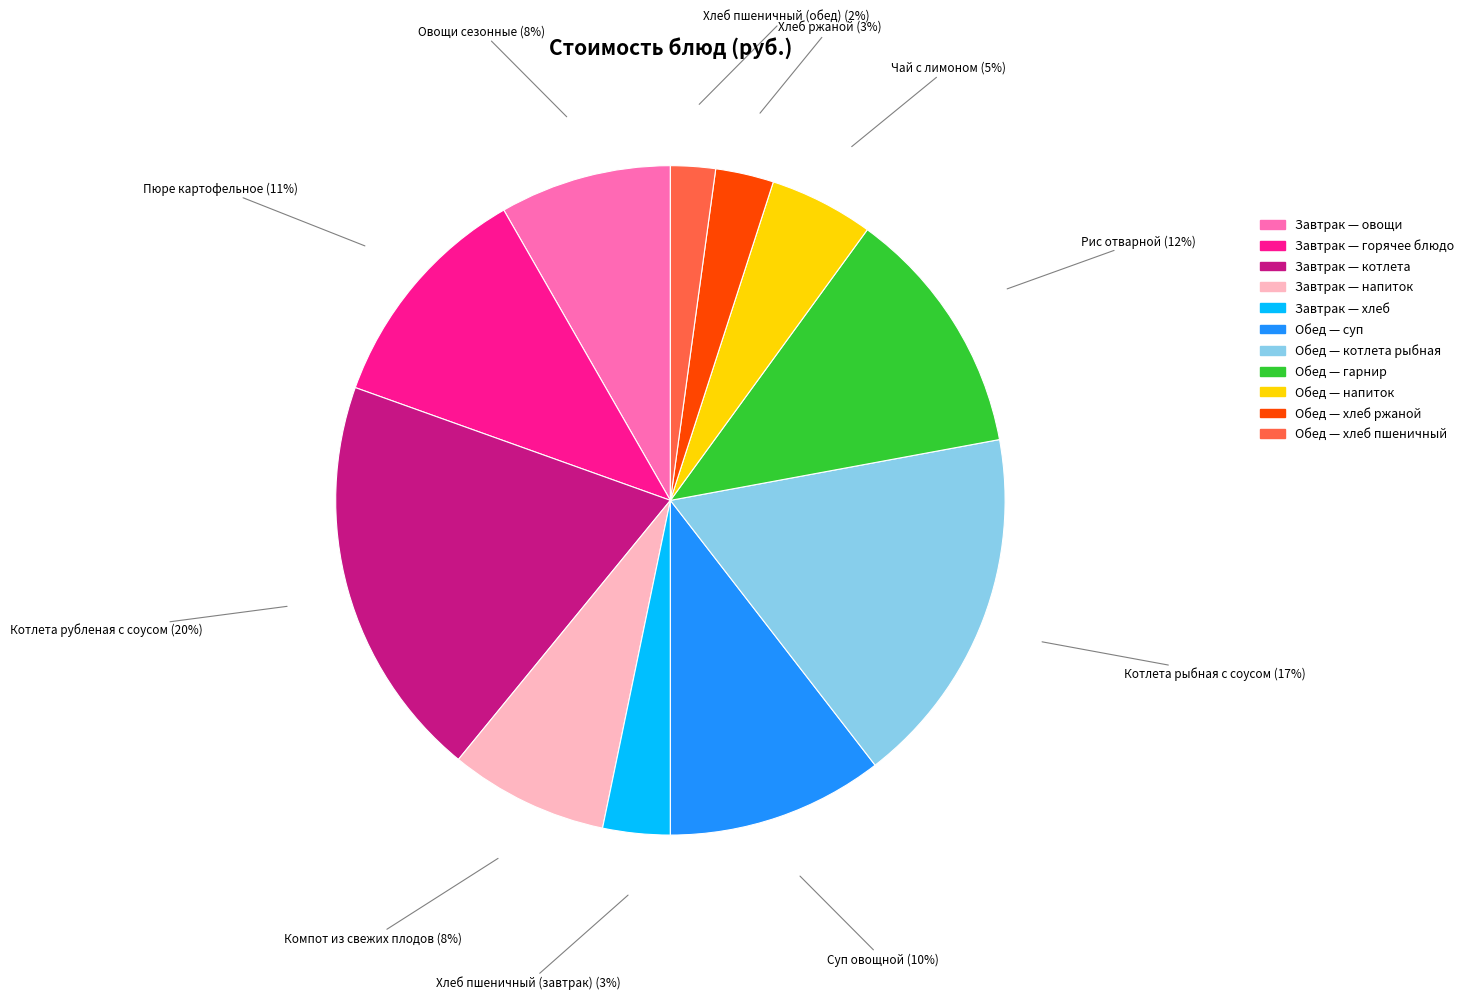

To the nearest percent, what is the combined percentage of Котлета рыбная с соусом and Хлеб ржаной?

20%